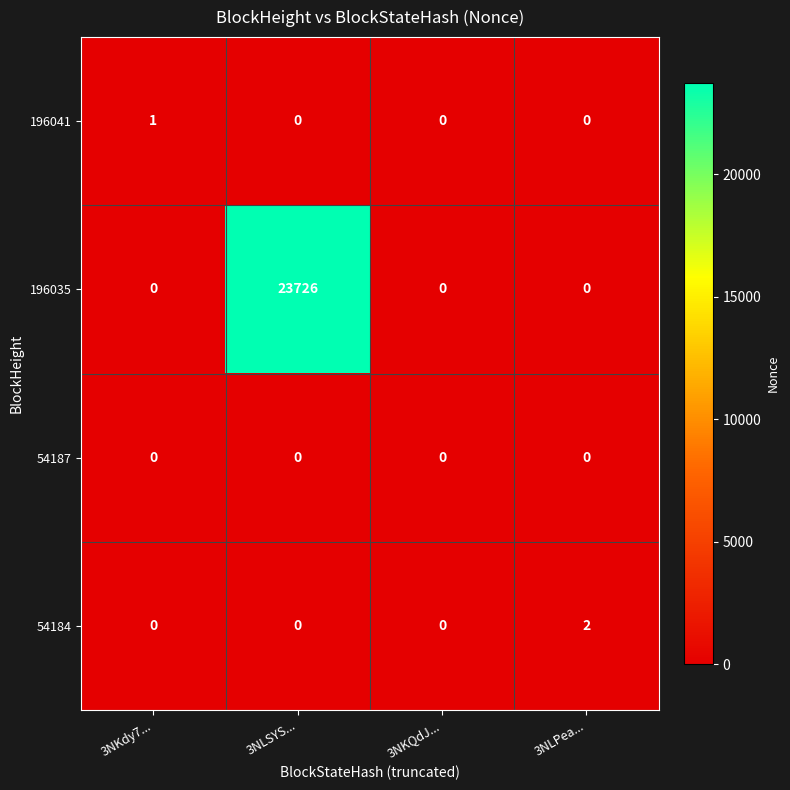

Which category has the highest value across all series?

3NLSYS...